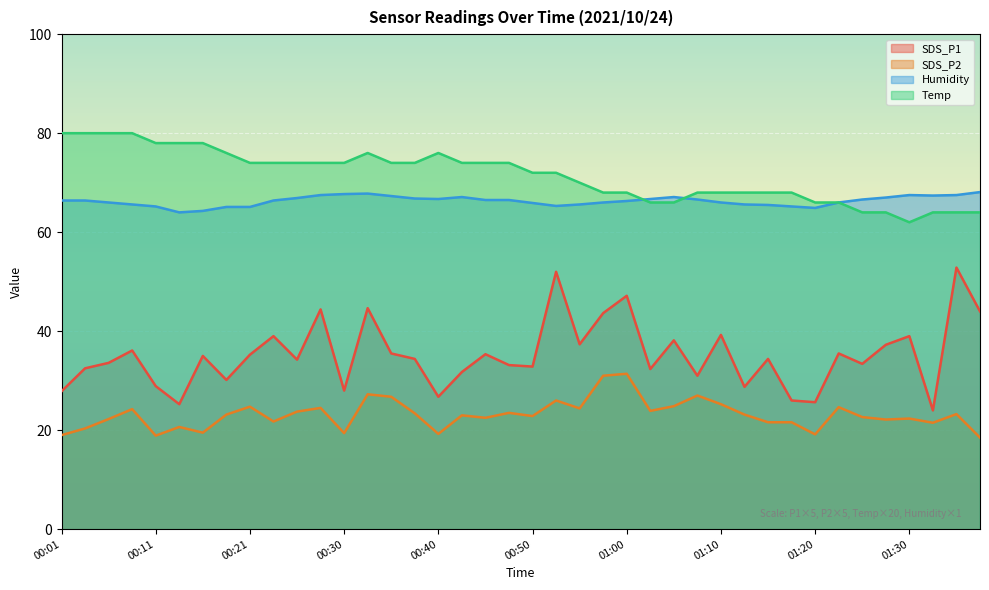

The Humidity series shows 64.0 at 00:13. True or false?

True